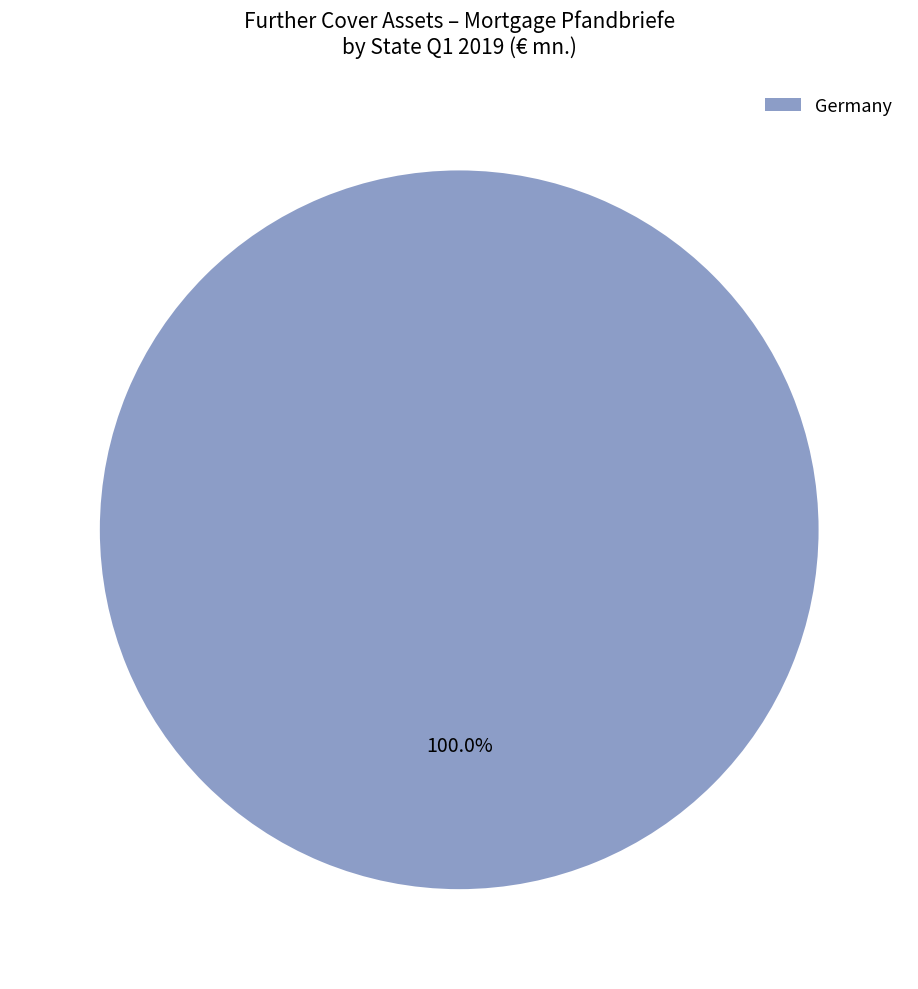

Which category accounts for the majority?

Germany